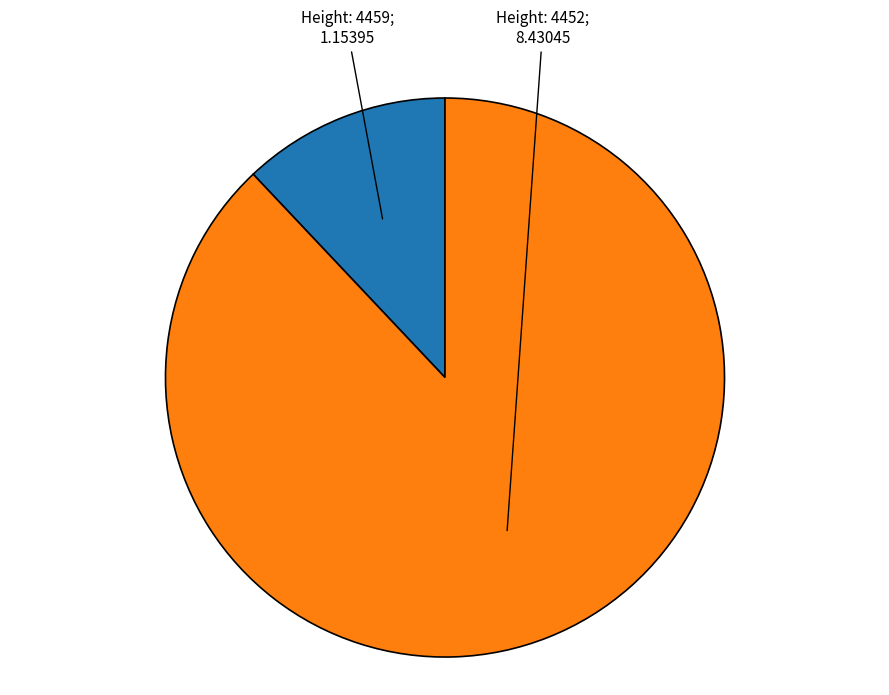

Is there a majority slice in this chart?

Yes